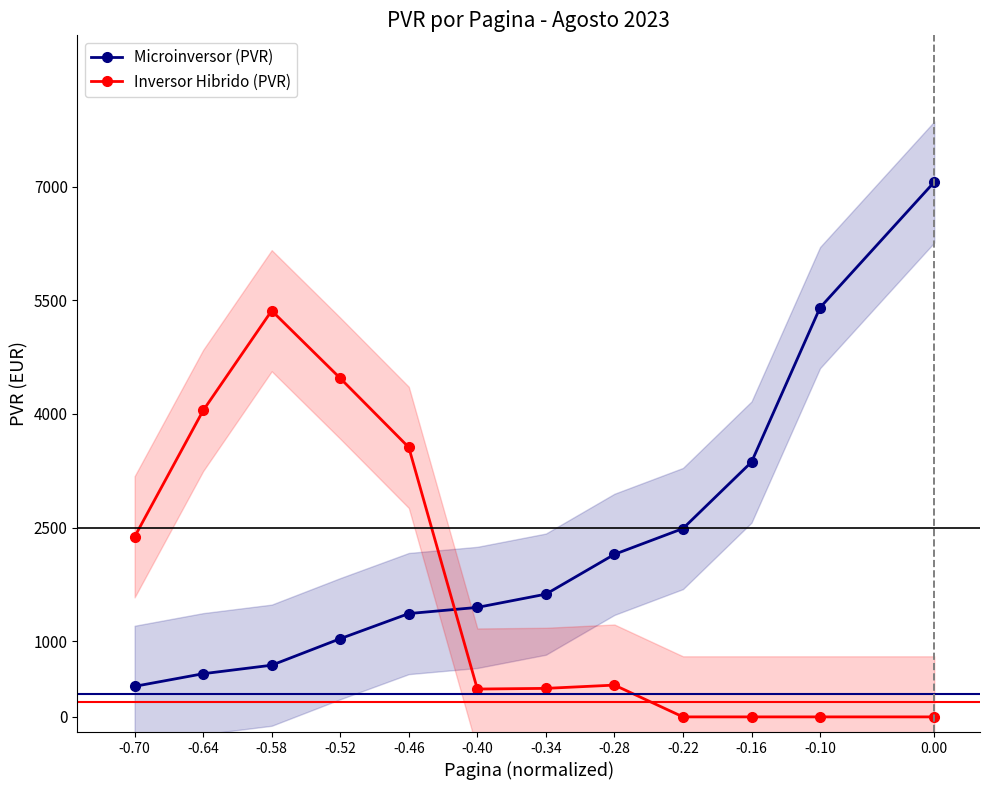

The Inversor Hibrido (PVR) series shows 0.0 at -0.10. True or false?

True